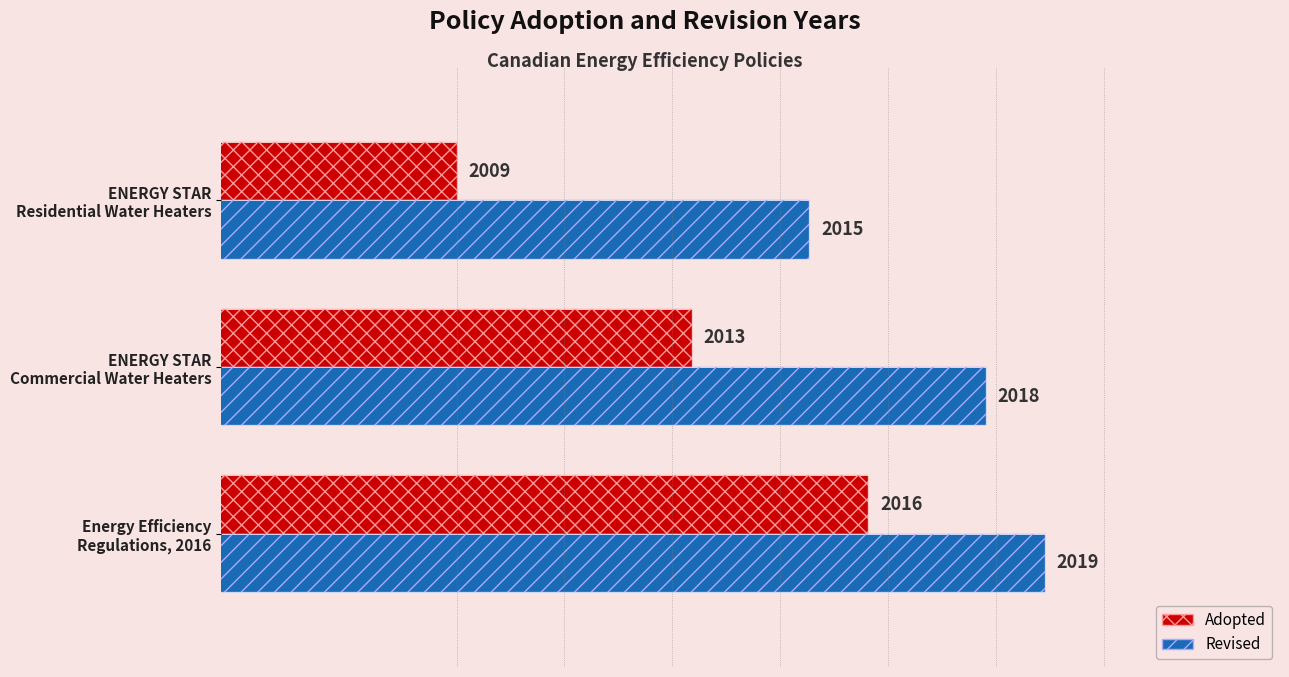

How many data points in Adopted are less than 2013?

1